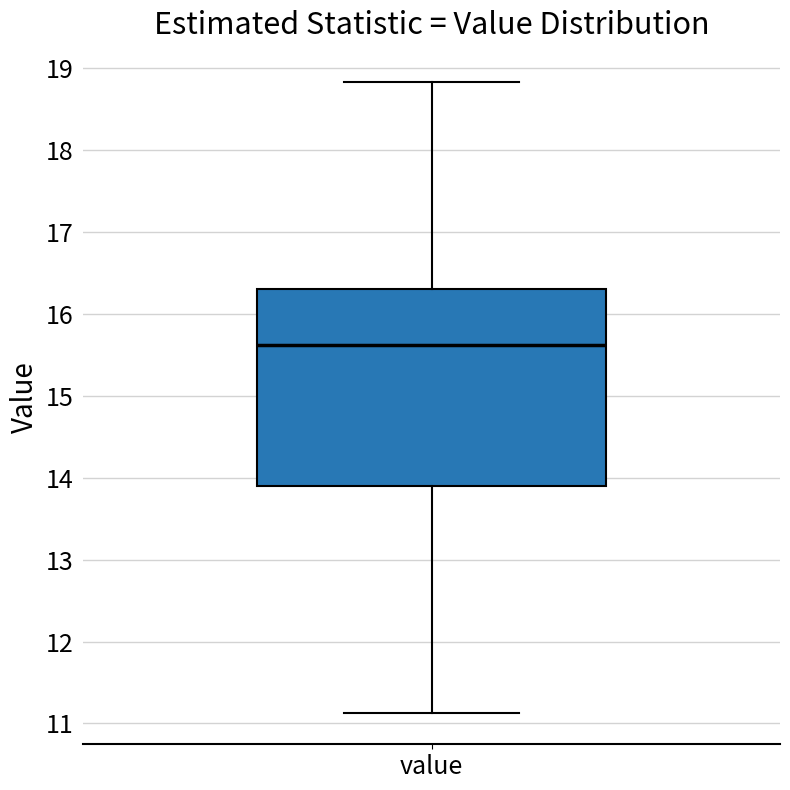

Transcribe this box plot: give where the median line is, the range the box spans, and where the two whiskers end, as read against the y-axis. The values are not printed on the chart, so give them approximately, as read against the axis.

median 15.6, box 13.9 to 16.3, whiskers 11.1 to 18.8